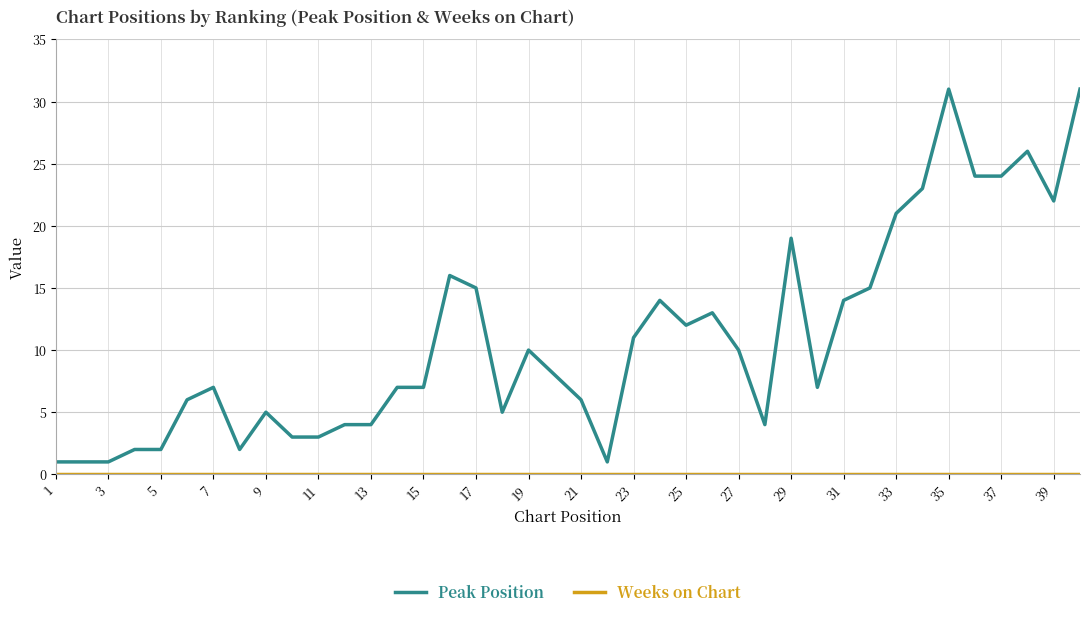

What is the maximum value shown in the chart?

31